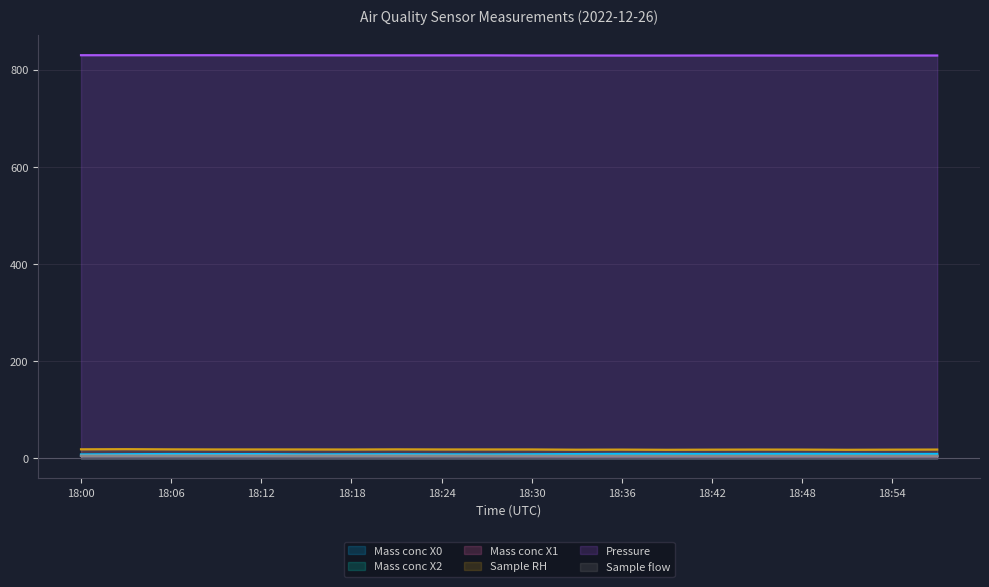

Is it true that Mass conc X1 equals 4.7 at 18:48?

True